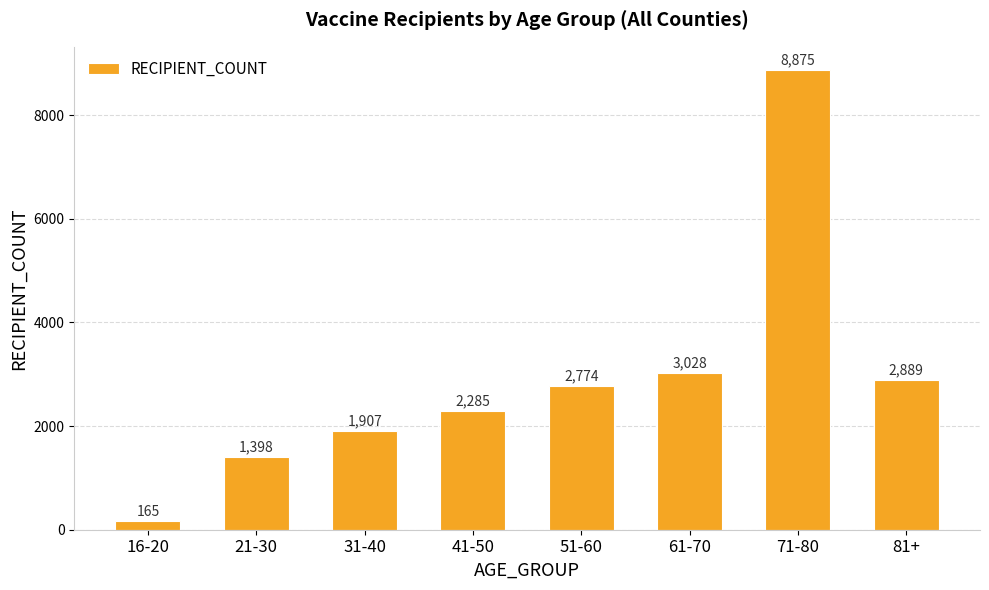

Reading left to right, list all the values displayed in this chart.

165	1398	1907	2285	2774	3028	8875	2889